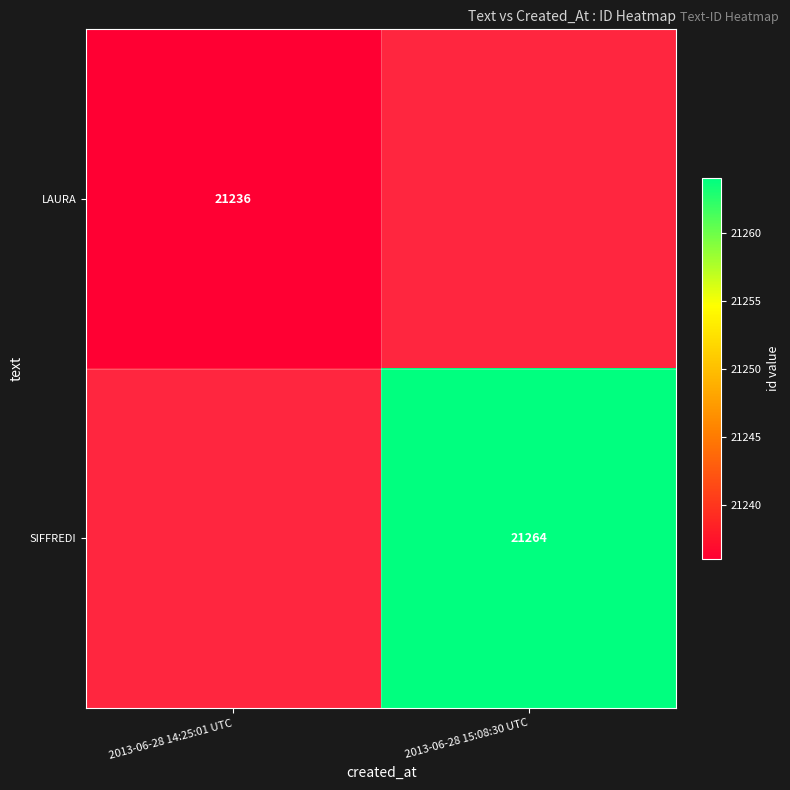

The value of LAURA at 2013-06-28 14:25:01 UTC is 30504. True or false?

False